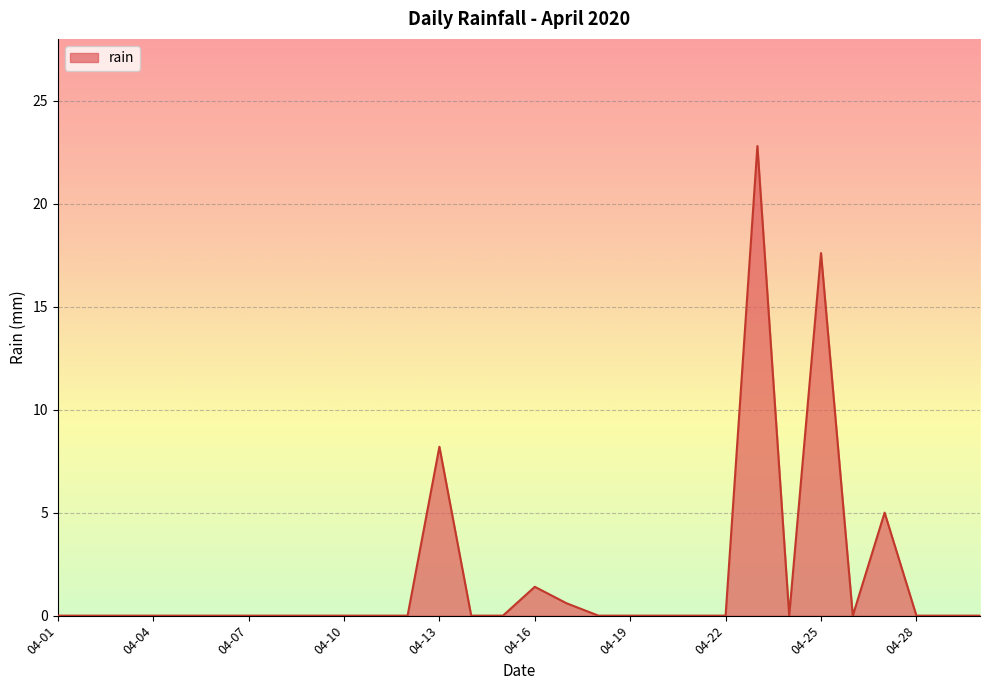

What is the maximum value shown in the chart?

22.8